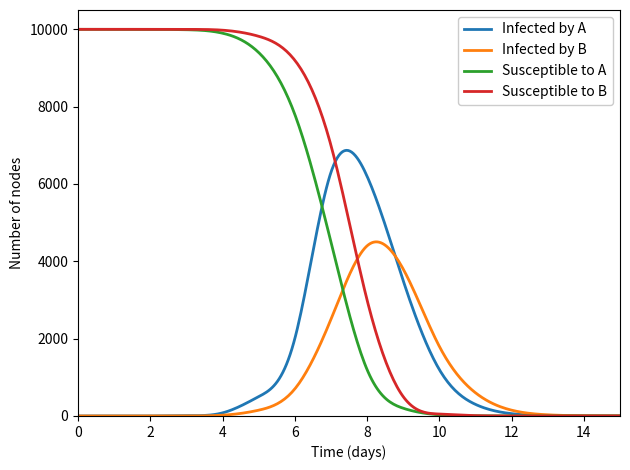

Which series has the largest total across all categories?

Susceptible to B